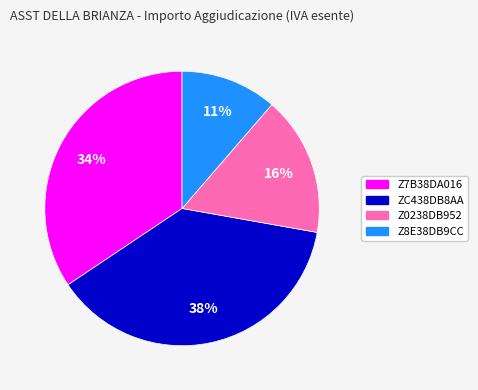

To the nearest percent, what is the average slice percentage?

25%